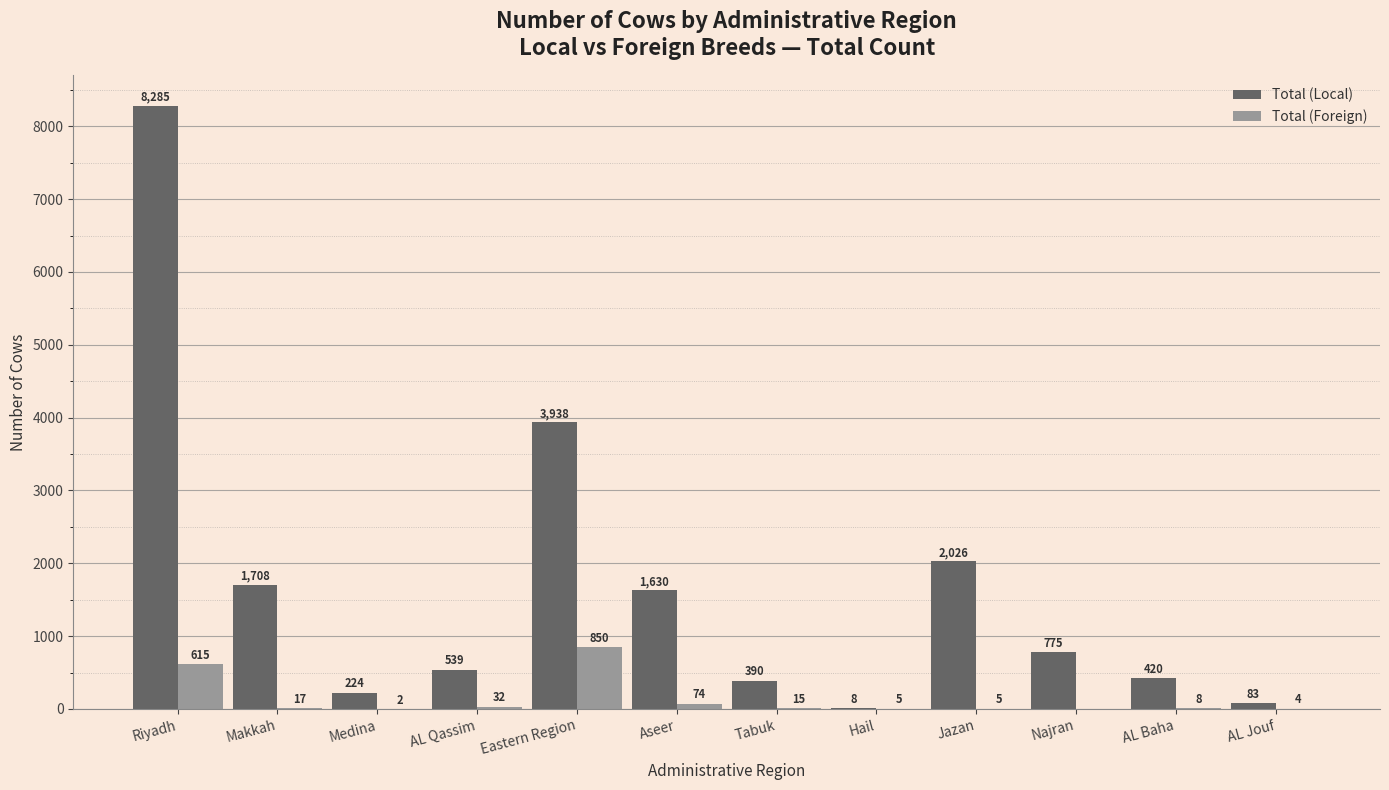

Is the value of Total (Local) at Najran greater than the value of Total (Foreign) at Makkah?

Yes